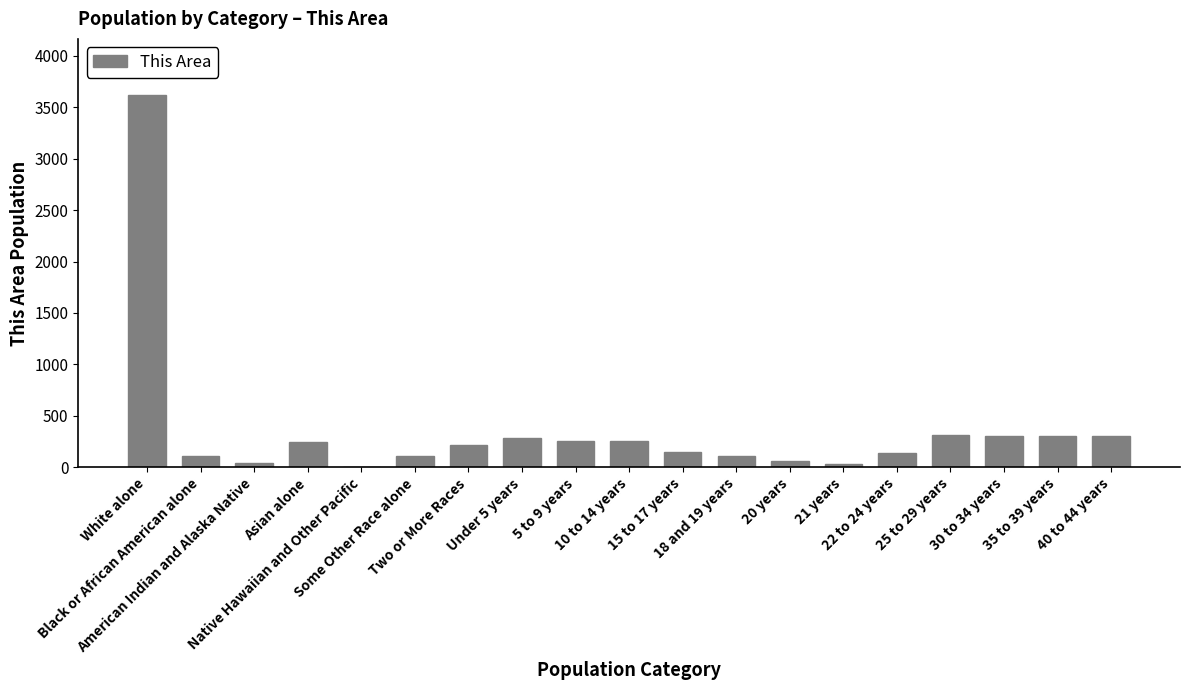

What is the maximum value shown in the chart?

3622